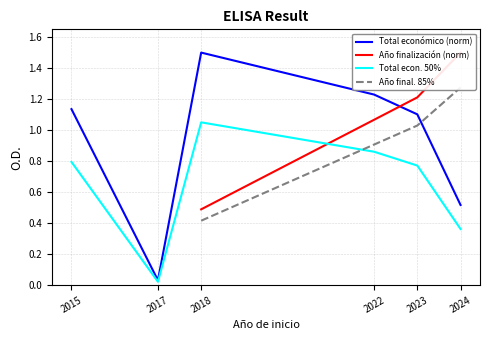

Which category has the highest value in the Año finalización (norm) series?

2024